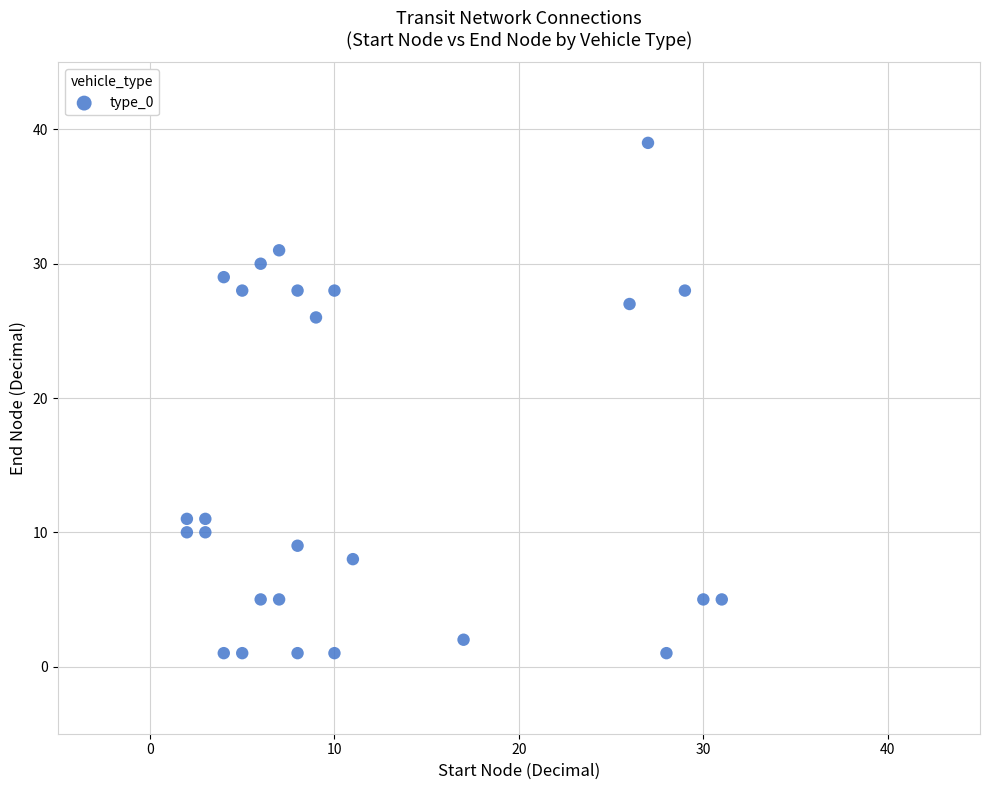

What Y value in the scatter plot is closest to 20?

26